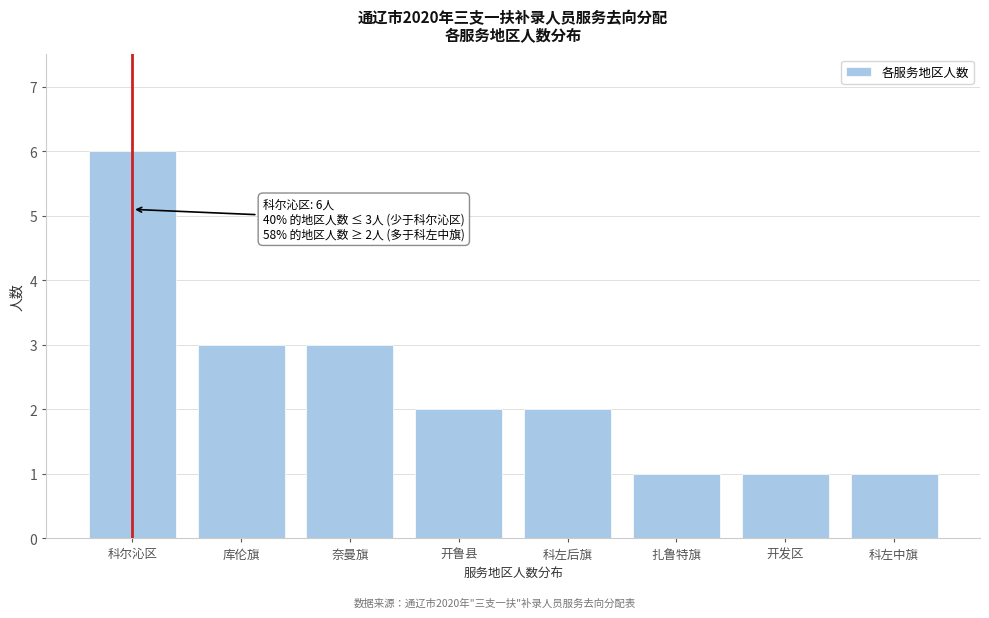

Reading left to right, what are all the values shown in this chart?

科尔沁区=6	库伦旗=3	奈曼旗=3	开鲁县=2	科左后旗=2	扎鲁特旗=1	开发区=1	科左中旗=1